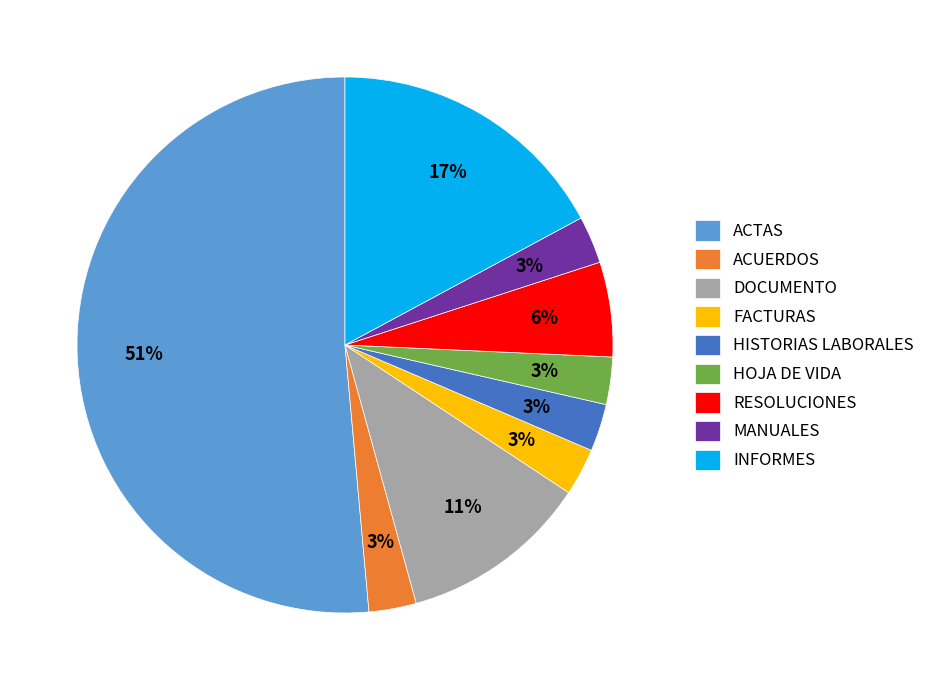

Combined, do MANUALES and DOCUMENTO account for over 50%?

No